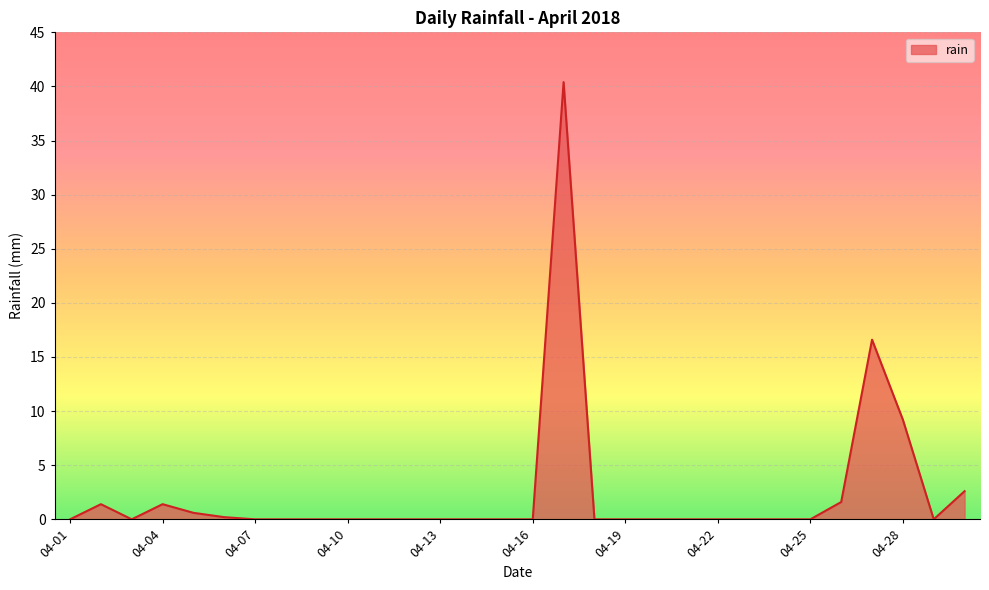

What is the maximum value shown in the chart?

40.4